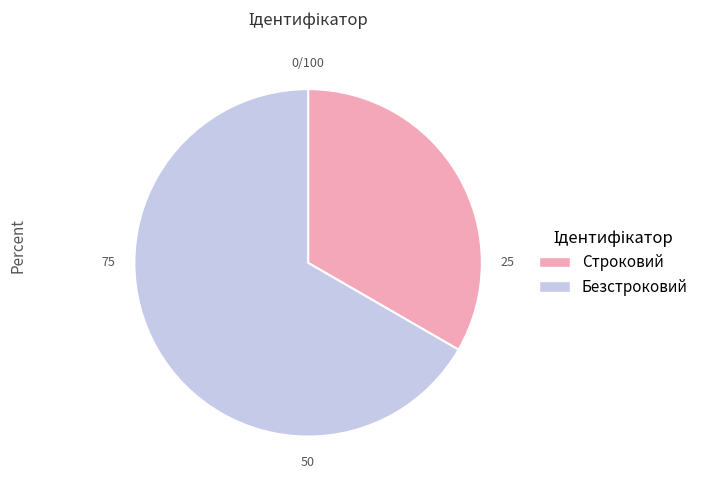

Do Строковий and Безстроковий together represent more than half of the pie?

Yes